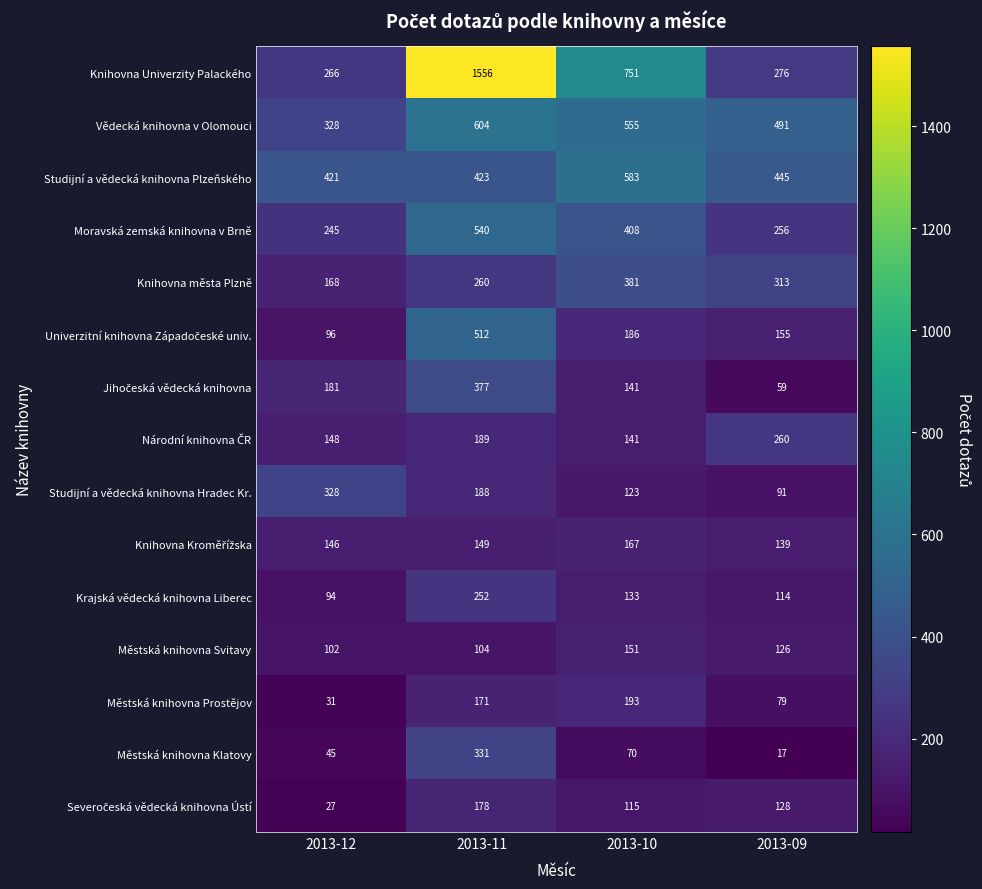

Which category has the lowest value in the Knihovna Univerzity Palackého series?

2013-12